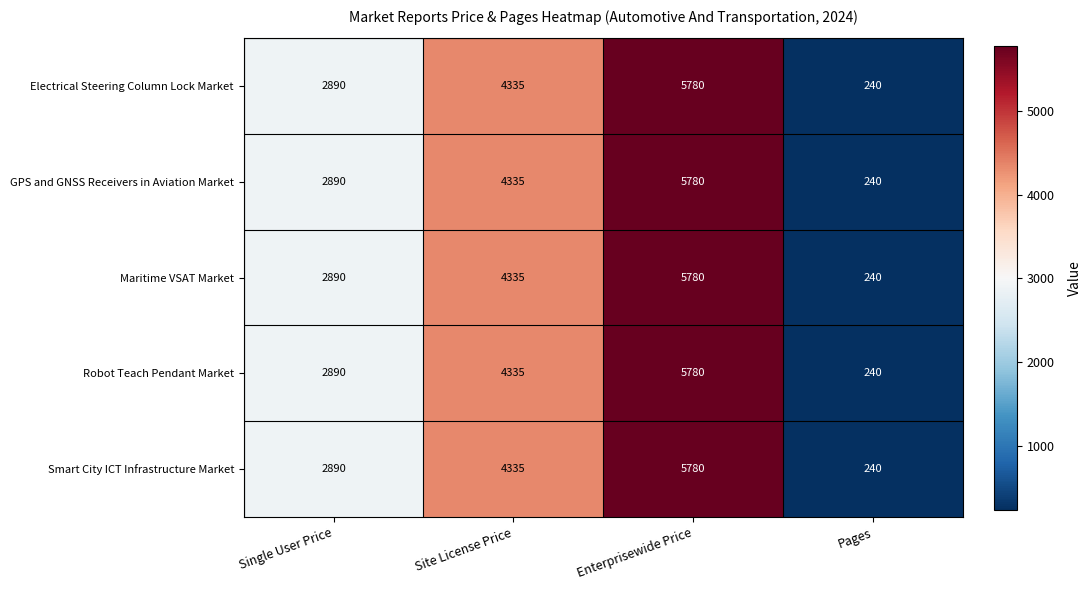

Reading left to right, extract all data points from this chart.

Electrical Steering Column Lock Market: Single User Price=2890	Site License Price=4335	Enterprisewide Price=5780	Pages=240
GPS and GNSS Receivers in Aviation Market: Single User Price=2890	Site License Price=4335	Enterprisewide Price=5780	Pages=240
Maritime VSAT Market: Single User Price=2890	Site License Price=4335	Enterprisewide Price=5780	Pages=240
Robot Teach Pendant Market: Single User Price=2890	Site License Price=4335	Enterprisewide Price=5780	Pages=240
Smart City ICT Infrastructure Market: Single User Price=2890	Site License Price=4335	Enterprisewide Price=5780	Pages=240